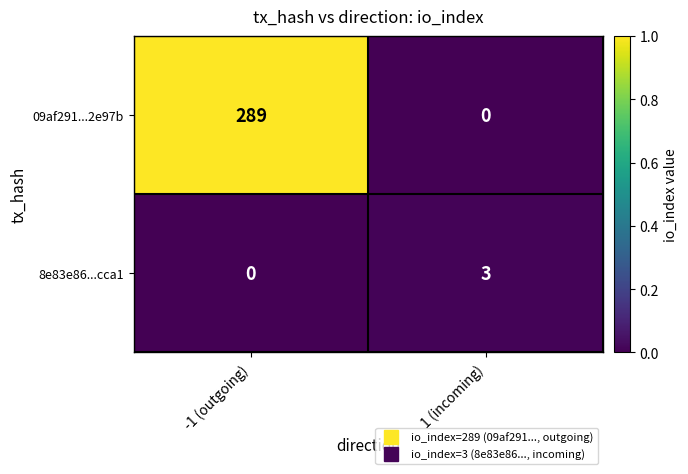

Reading left to right, extract all data points from this chart.

09af291...2e97b: -1 (outgoing)=289	1 (incoming)=0
8e83e86...cca1: -1 (outgoing)=0	1 (incoming)=3